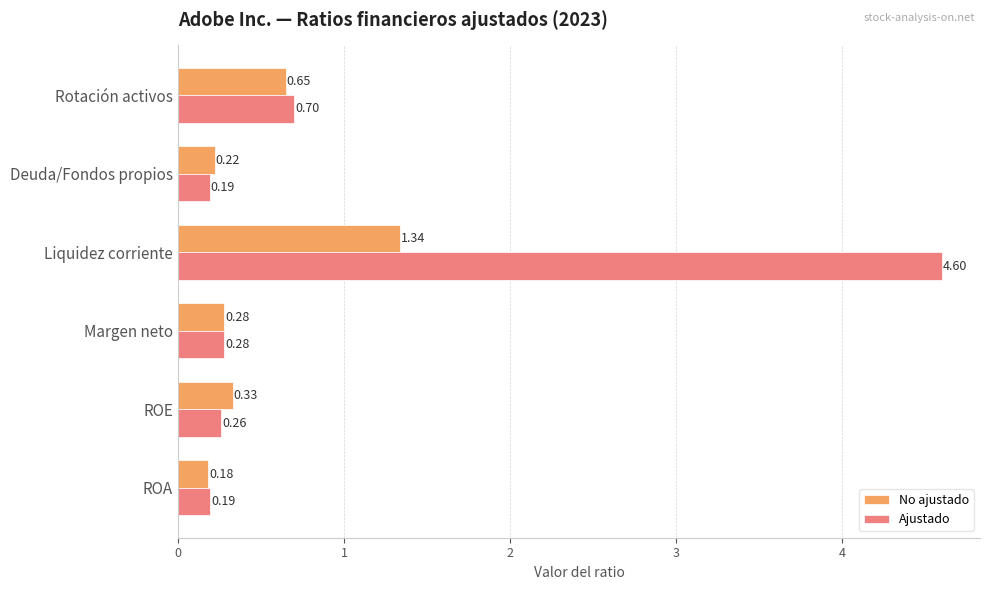

Which series has the largest total across all categories?

Ajustado